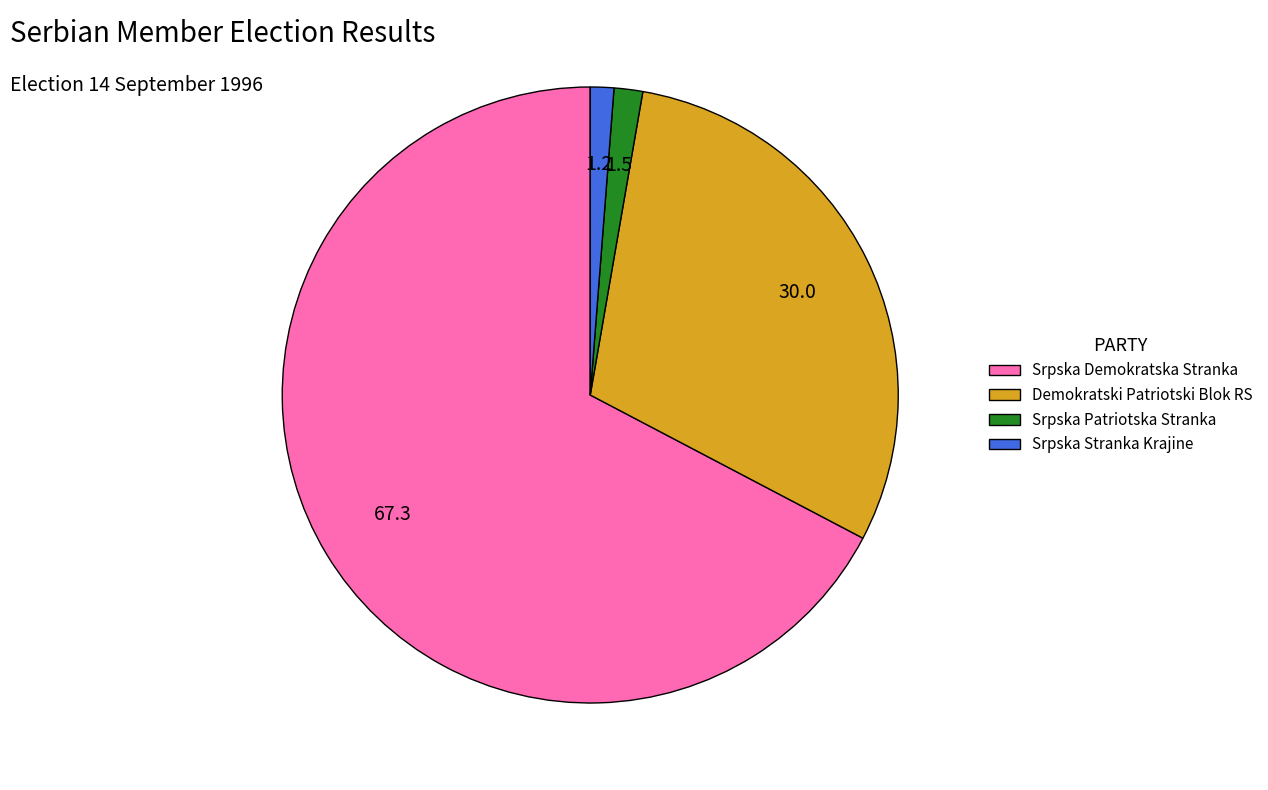

Which slice is the largest?

Srpska Demokratska Stranka